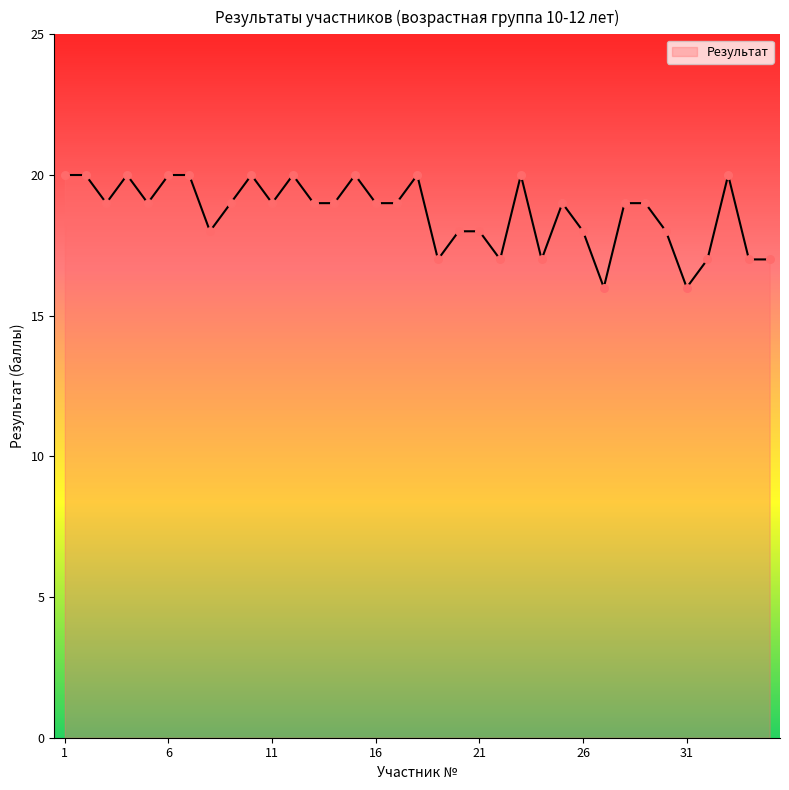

What is the difference between the maximum and minimum values?

4